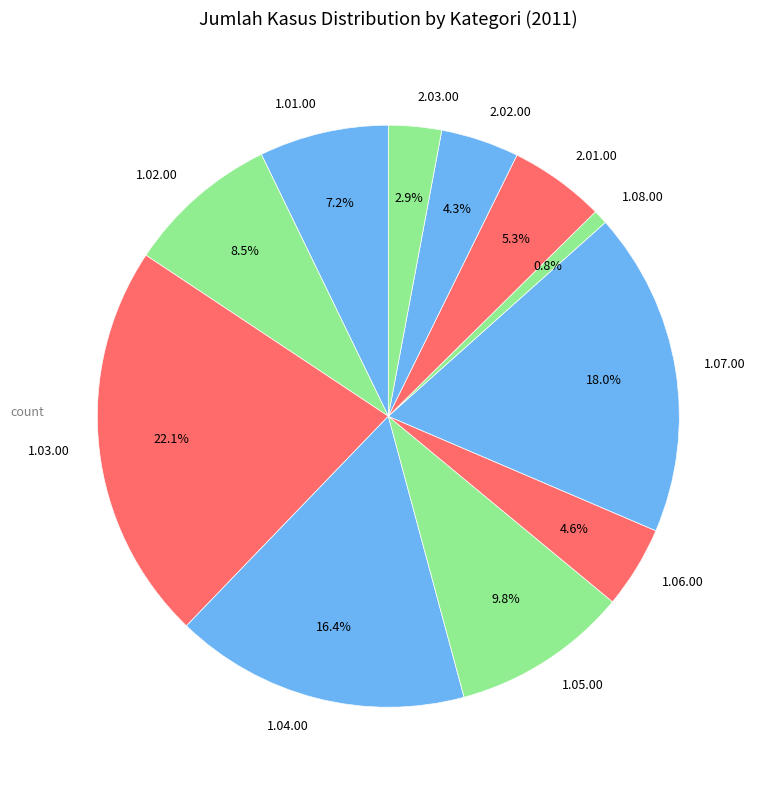

Combined, do 1.08.00 and 2.02.00 account for over 50%?

No